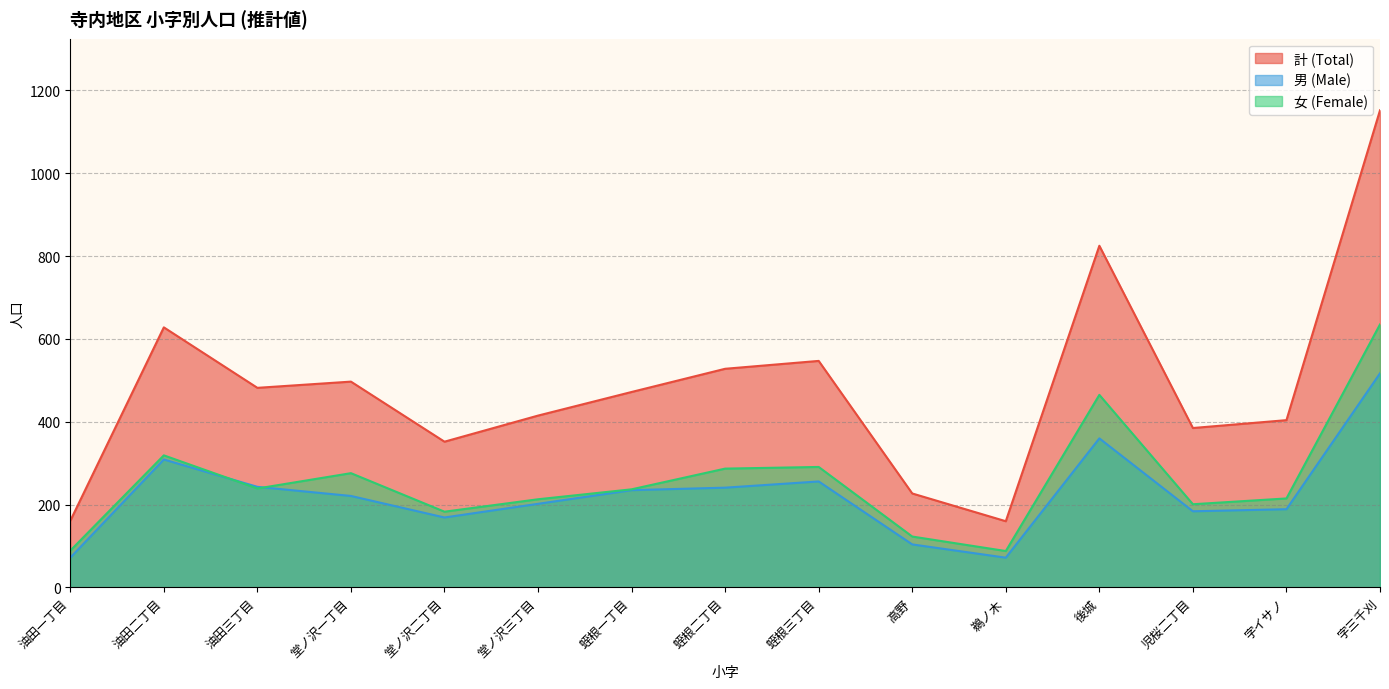

Does the chart have visible grid lines?

Yes